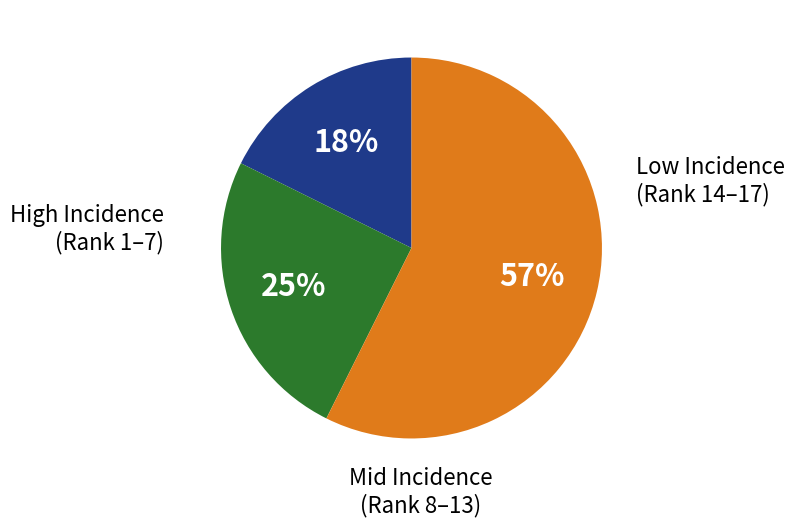

To the nearest percent, what is the average slice percentage?

33%